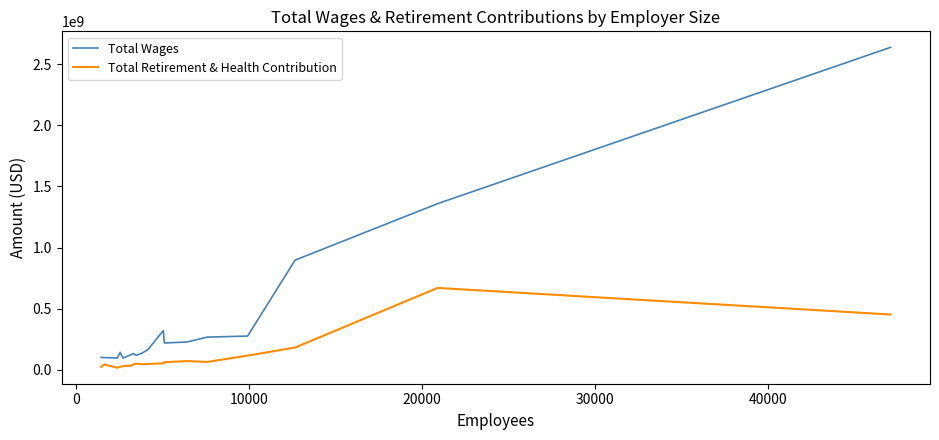

Which series has the largest range (max minus min)?

Total Wages